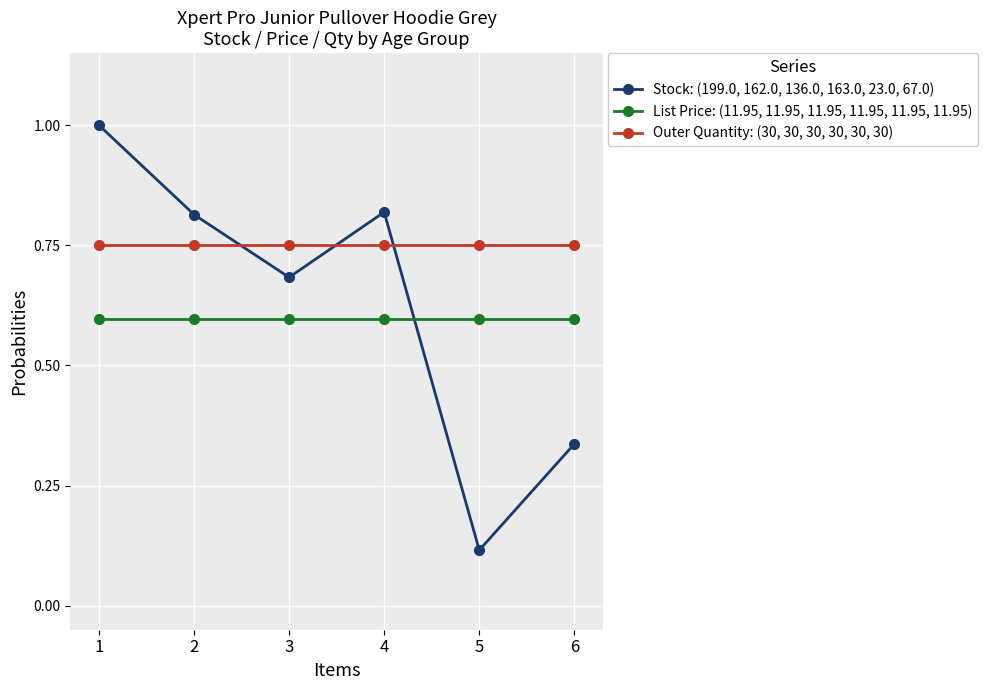

List the series in order of their overall mean, lowest first.

List Price: (11.95, 11.95, 11.95, 11.95, 11.95, 11.95), Stock: (199.0, 162.0, 136.0, 163.0, 23.0, 67.0), Outer Quantity: (30, 30, 30, 30, 30, 30)